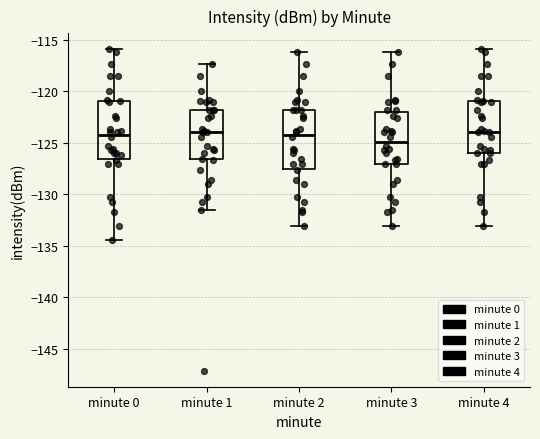

Reading left to right, transcribe this box plot: for each box, give where its median line is, the range the box spans, and where its two whiskers end, as read against the y-axis. The values are not printed on the chart, so give them approximately, as read against the axis.

minute 0: median -124.0, box -126.5 to -121.0, whiskers -134.5 to -116.0
minute 1: median -124.0, box -126.5 to -122.0, whiskers -131.5 to -117.5
minute 2: median -124.0, box -127.5 to -122.0, whiskers -133.0 to -116.0
minute 3: median -125.0, box -127.0 to -122.0, whiskers -133.0 to -116.0
minute 4: median -124.0, box -126.0 to -121.0, whiskers -133.0 to -116.0